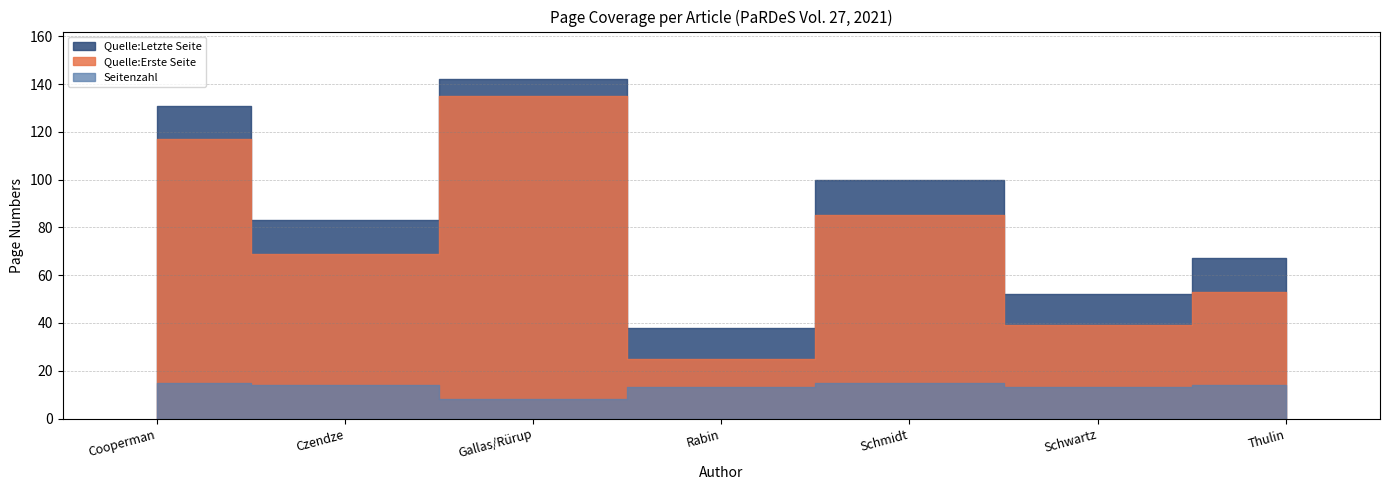

True or false: Quelle:Erste Seite has more than 1 interior local peaks.

True